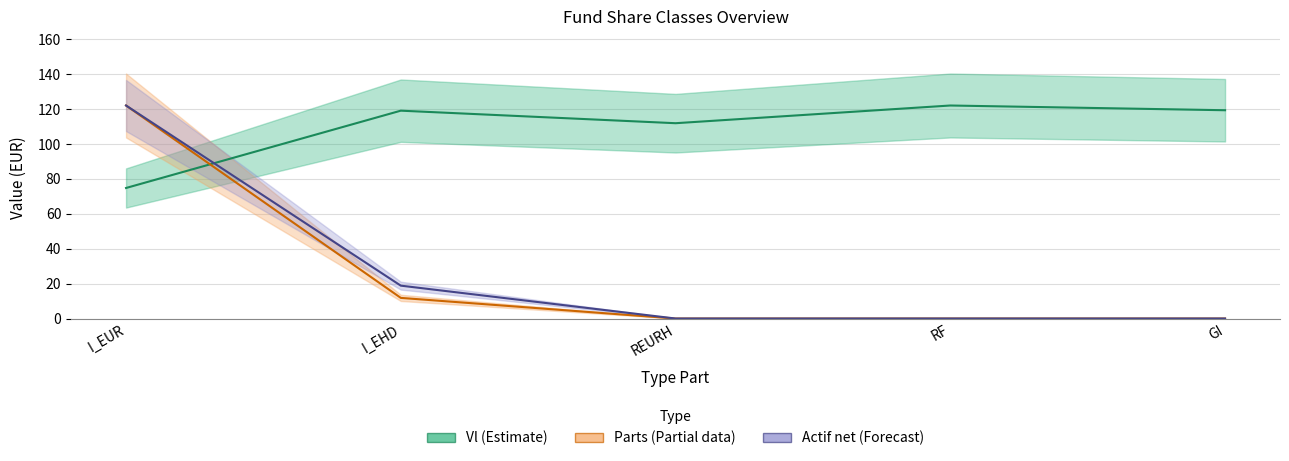

How many categories are shown in the chart?

5